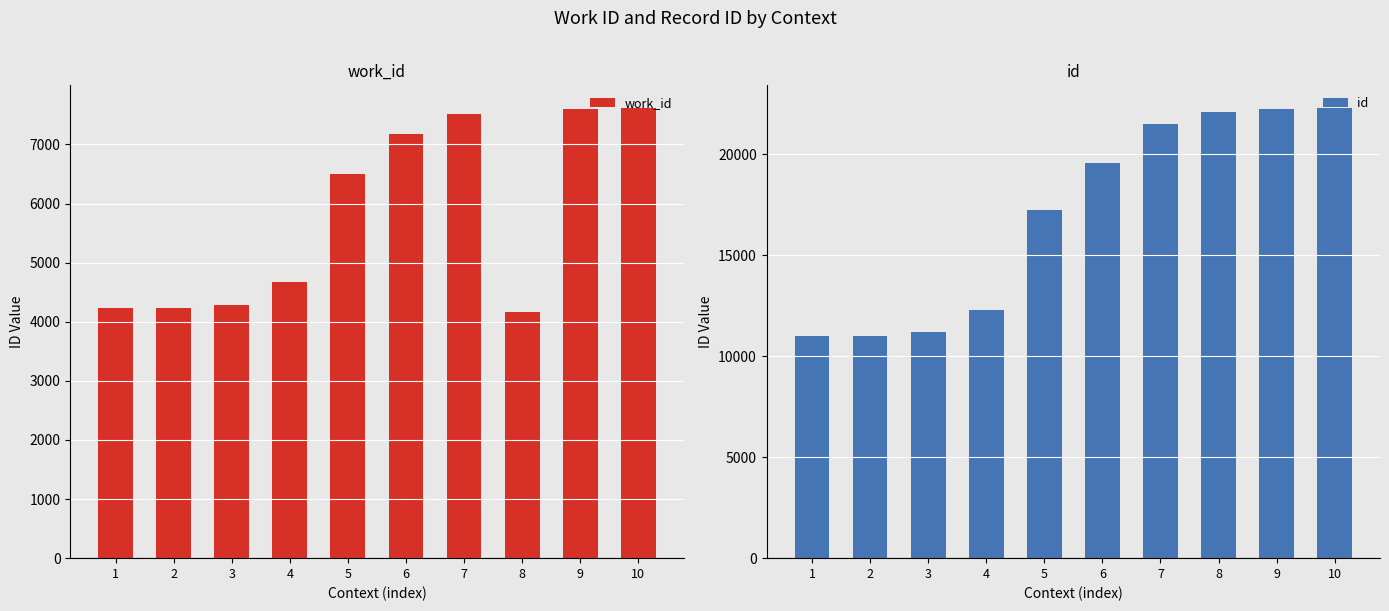

Count the number of data series in this chart.

2